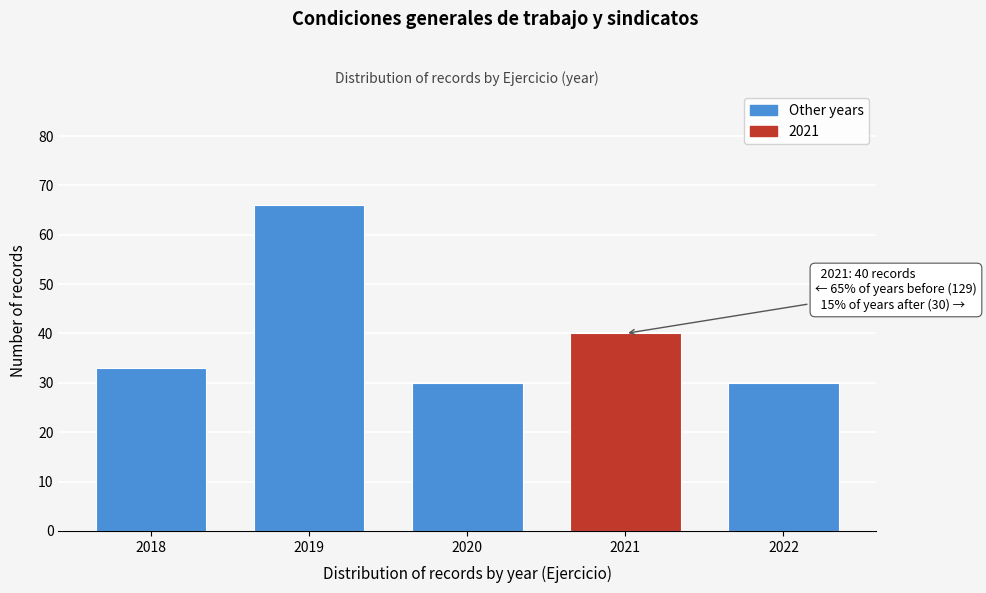

Reading left to right, list all the values displayed in this chart.

33	66	30	40	30